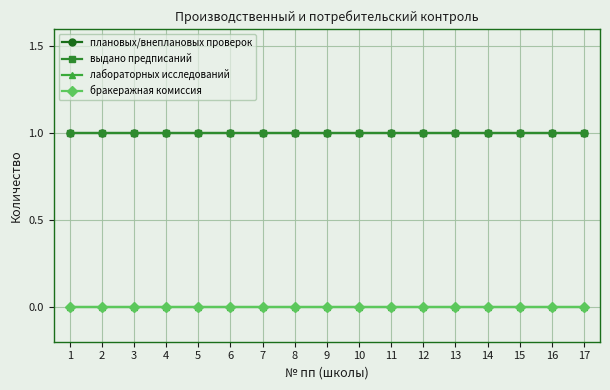

Does the chart have visible grid lines?

Yes